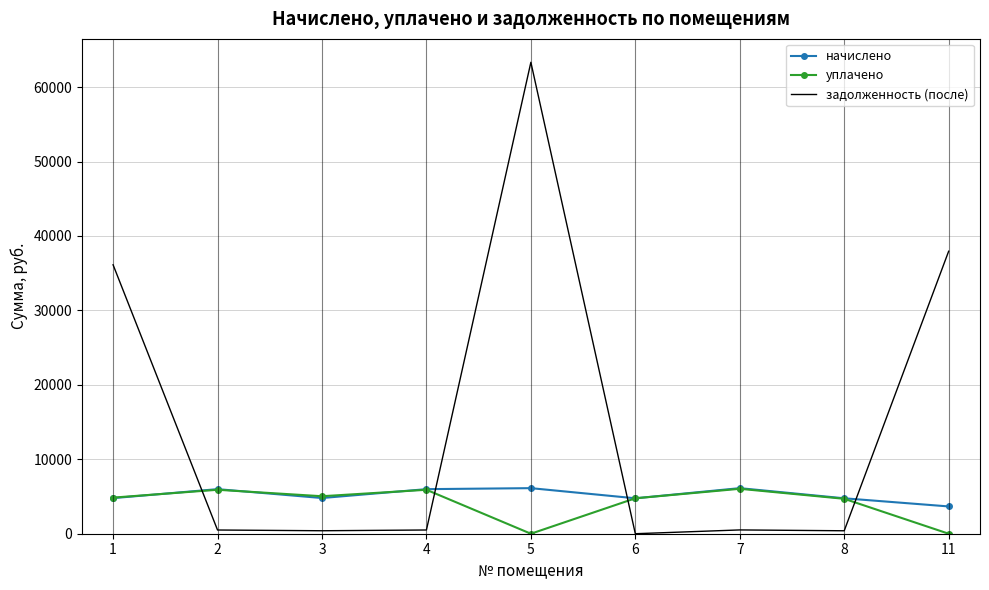

What are all the series names shown in the legend?

начислено, уплачено, задолженность (после)